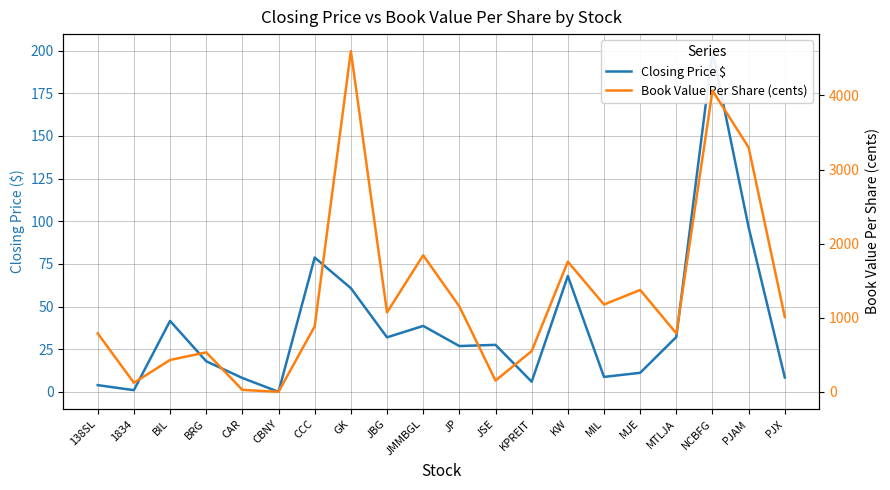

How many data points in Closing Price $ are less than 27?

10